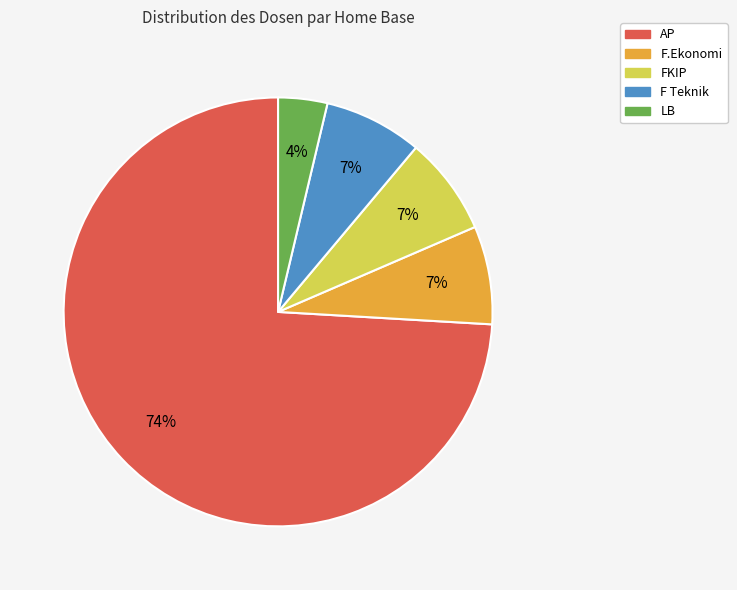

Count the number of slices in the pie.

5